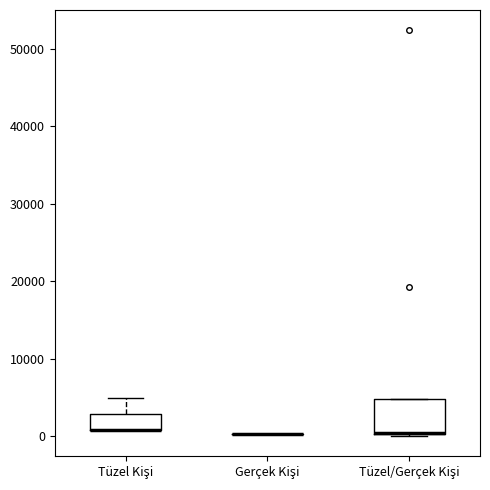

Reading left to right, read every box against the y-axis: the position of its median line, the range the box covers, and the ends of its whiskers. The values are not printed on the chart, so give them approximately, as read against the axis.

Tüzel Kişi: median 1000 (drawn on the box's lower edge), box 1000 to 3000, whiskers 1000 to 5000
Gerçek Kişi: box collapsed to a line at 0, whiskers 0 to 0
Tüzel/Gerçek Kişi: median 0 (drawn on the box's lower edge), box 0 to 5000, whiskers 0 to 5000